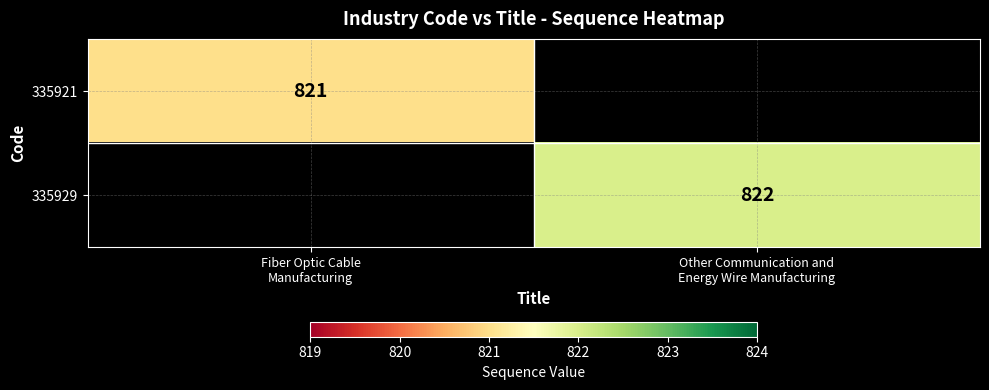

Between Fiber Optic Cable
Manufacturing and Other Communication and
Energy Wire Manufacturing, which is larger?

Other Communication and
Energy Wire Manufacturing